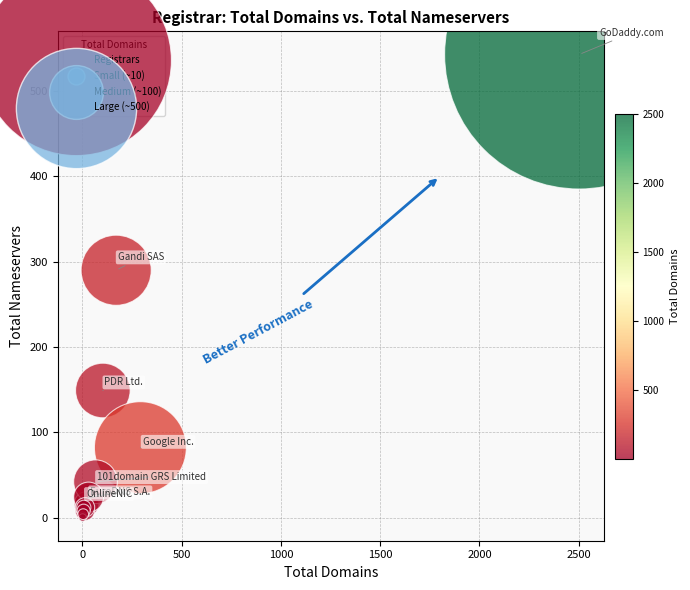

What Y value in the scatter plot is closest to 271?

290